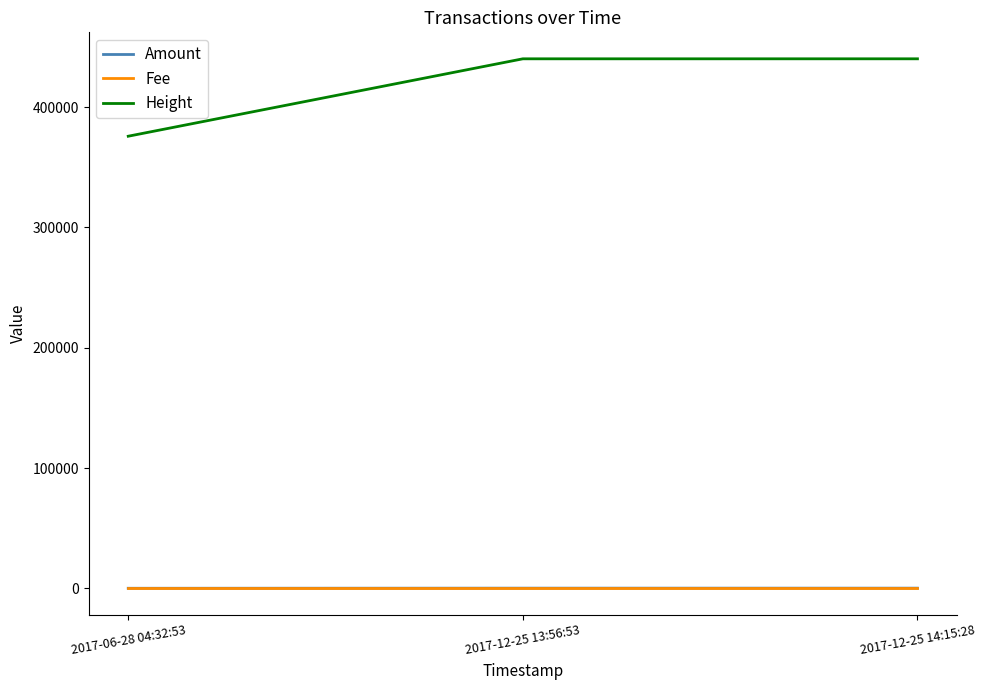

What is the maximum value shown in the chart?

440208.0